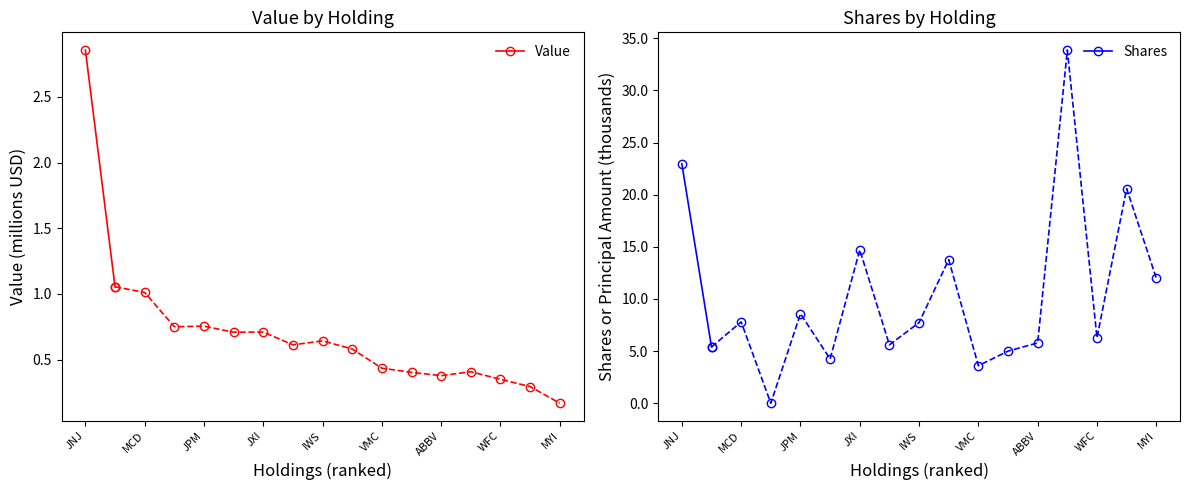

Where does the Value series first go above 2?

JNJ